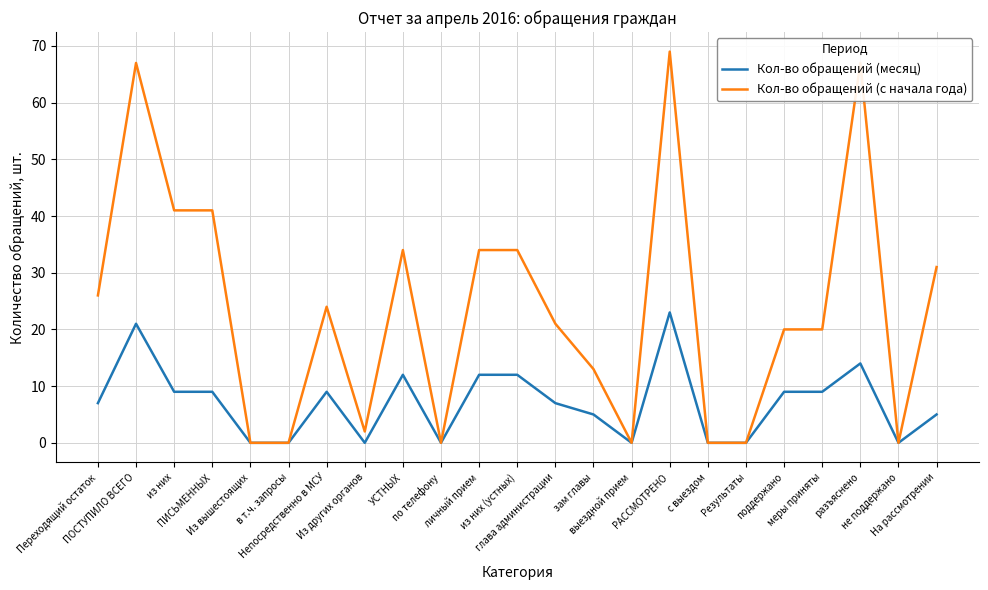

List the series in order of their peak value, highest first.

Кол-во обращений (с начала года), Кол-во обращений (месяц)